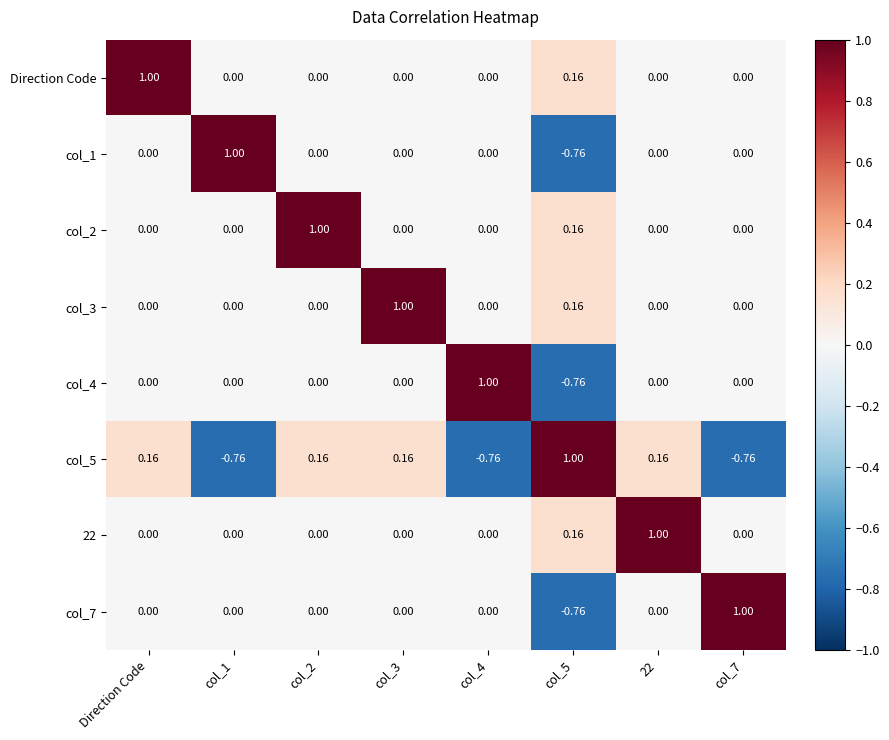

At which label does col_5 first exceed 0?

Direction Code